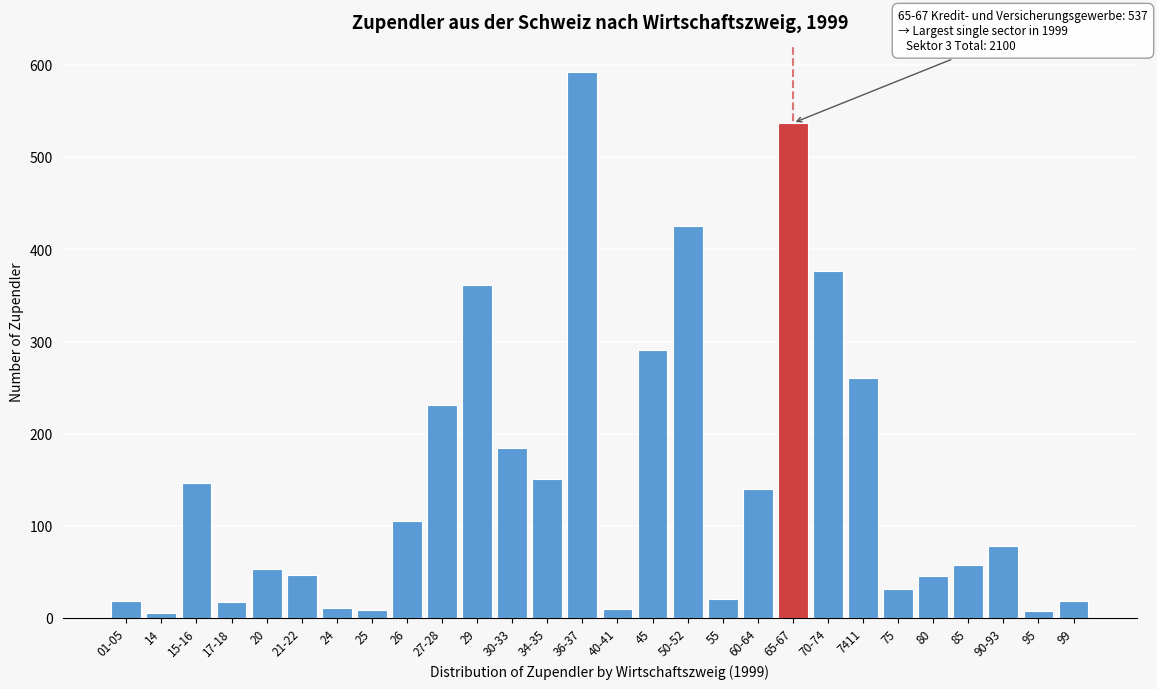

What is the label of the 12th bar from the left?

30-33